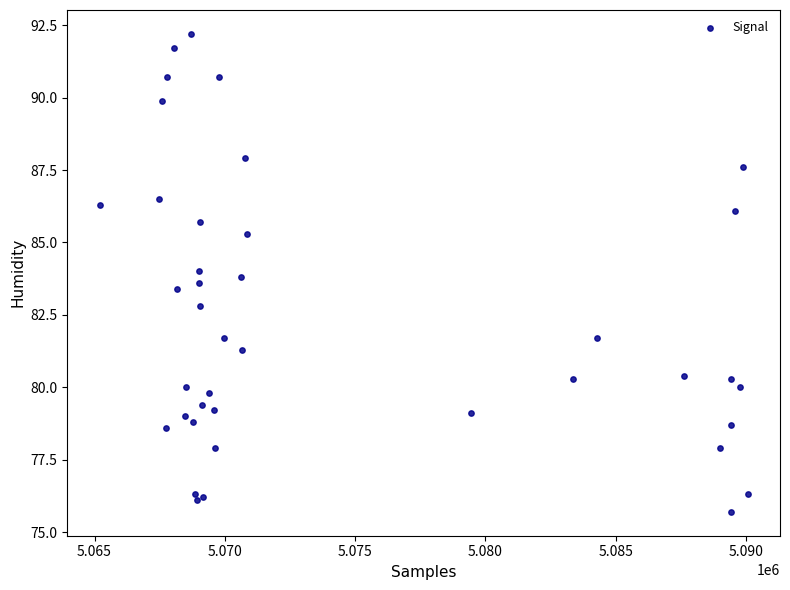

What Y value in the scatter plot is closest to 83?

82.8